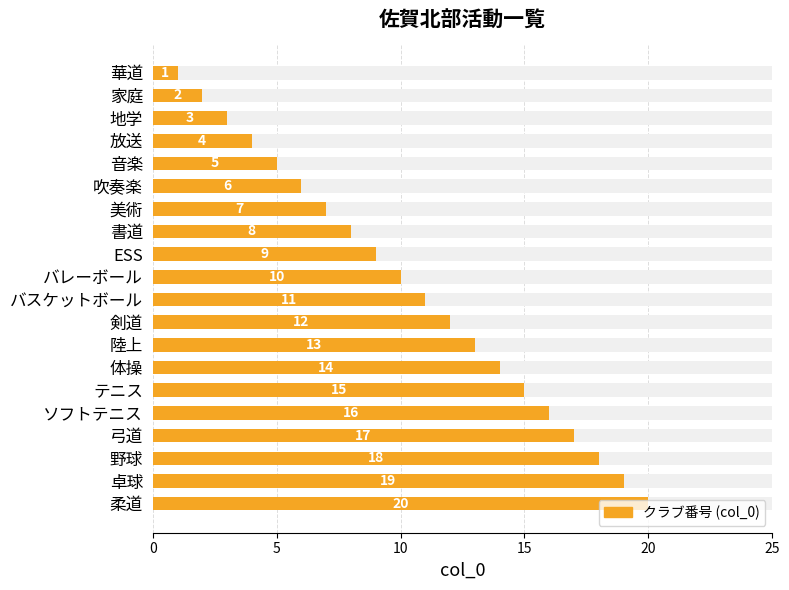

Reading left to right, what are all the values shown in this chart?

1	2	3	4	5	6	7	8	9	10	11	12	13	14	15	16	17	18	19	20